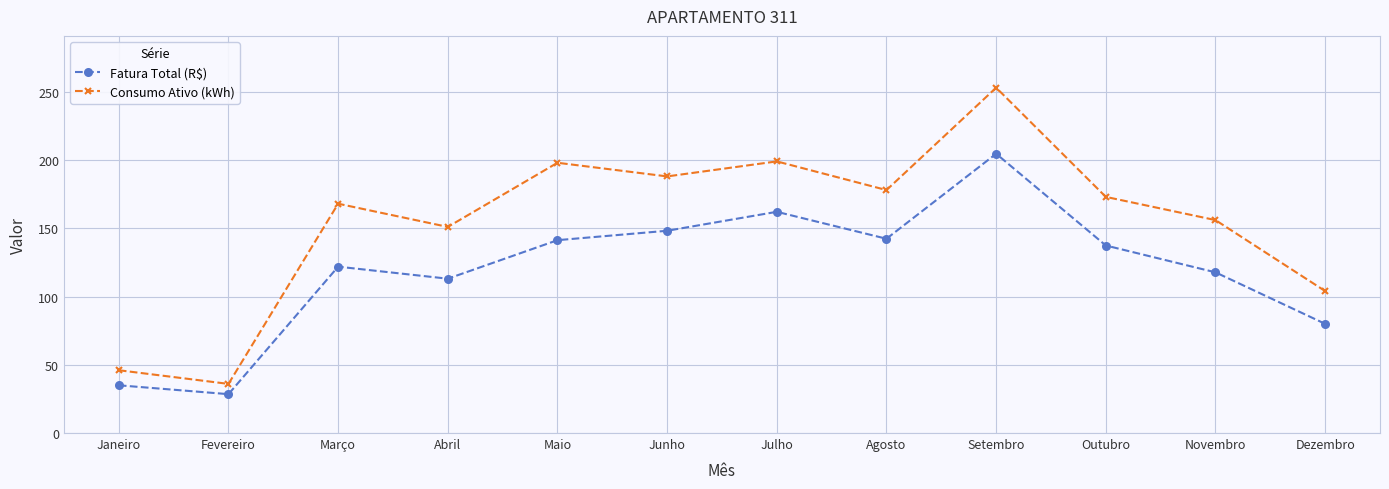

What is the label of the 2nd point from the right?

Novembro